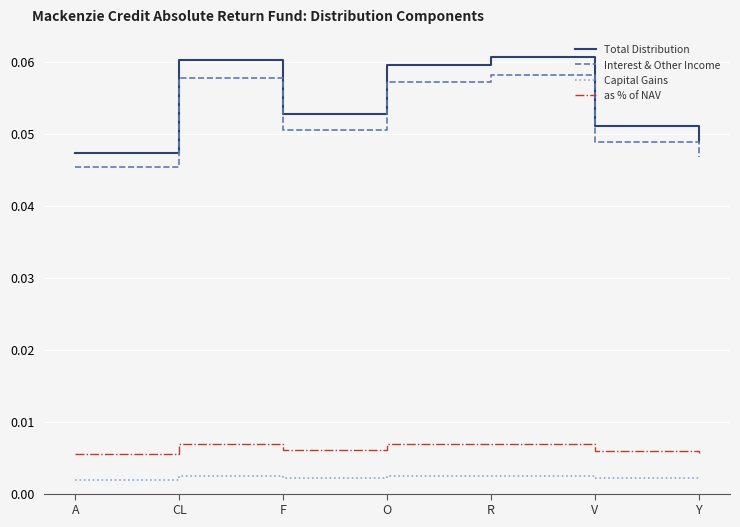

What is the sum of all Interest & Other Income values?

0.4